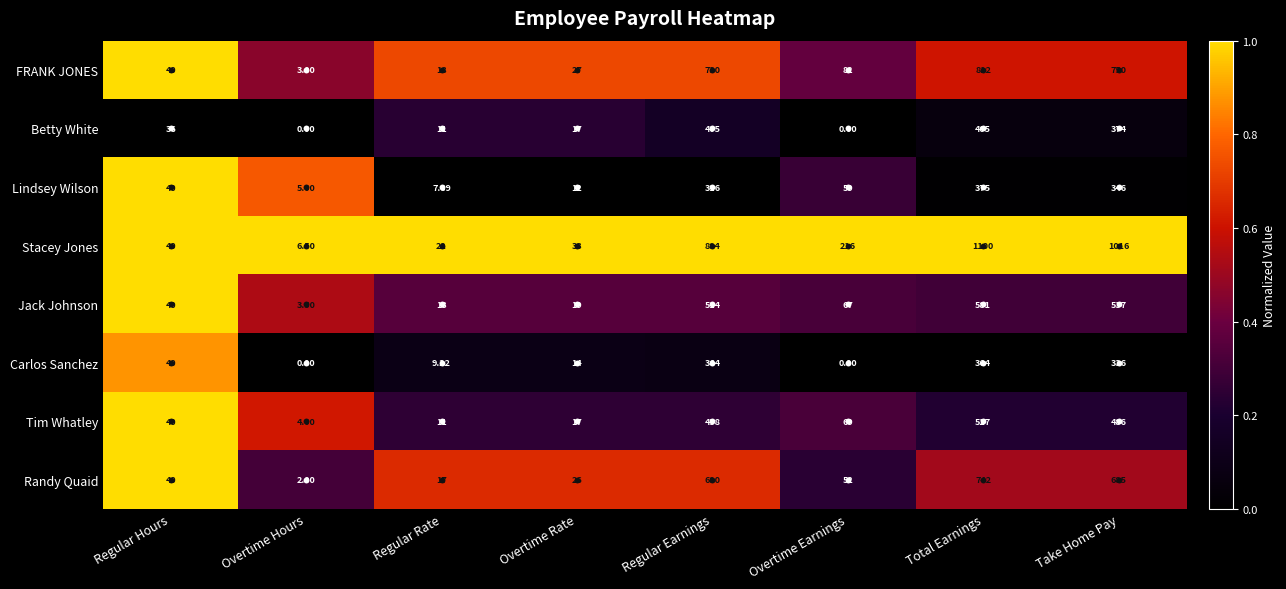

Which series has the largest range (max minus min)?

Stacey Jones